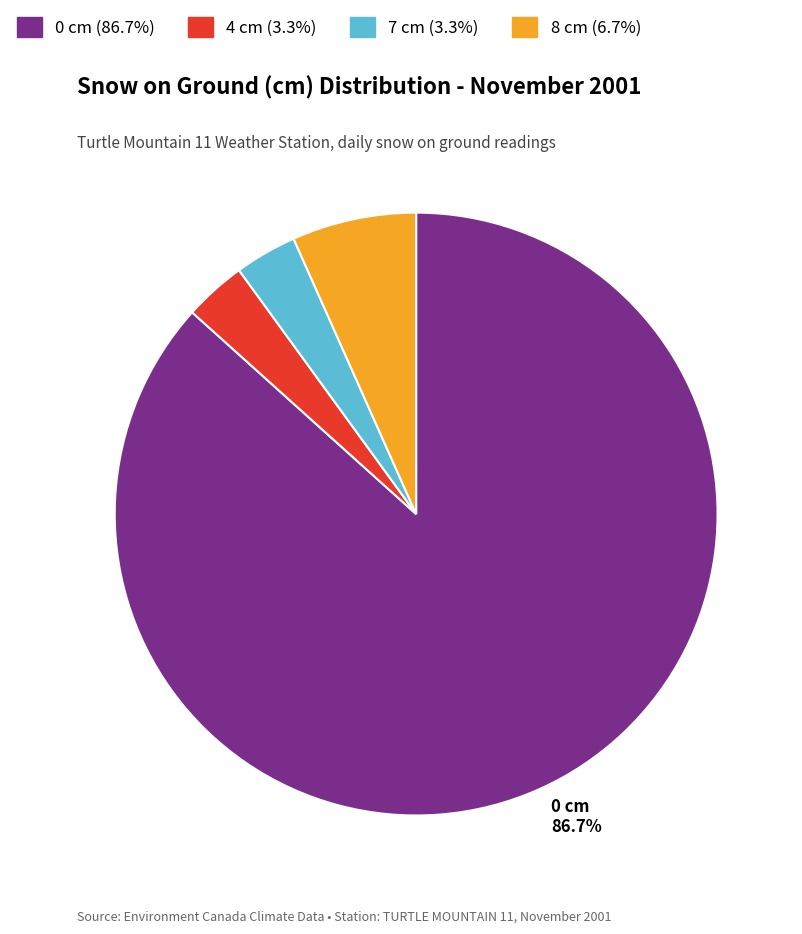

Which category accounts for the majority?

0 cm 86.7%